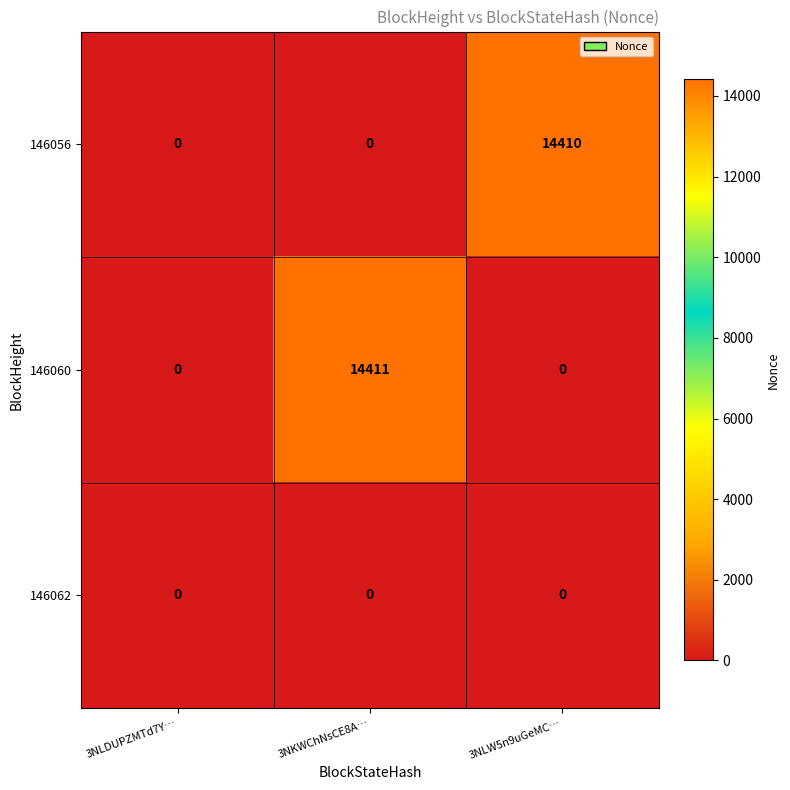

Reading left to right, extract all data points from this chart.

146056: 3NLDUPZMTd7Y…=0	3NKWChNsCE8A…=0	3NLW5n9uGeMC…=14410
146060: 3NLDUPZMTd7Y…=0	3NKWChNsCE8A…=14411	3NLW5n9uGeMC…=0
146062: 3NLDUPZMTd7Y…=0	3NKWChNsCE8A…=0	3NLW5n9uGeMC…=0